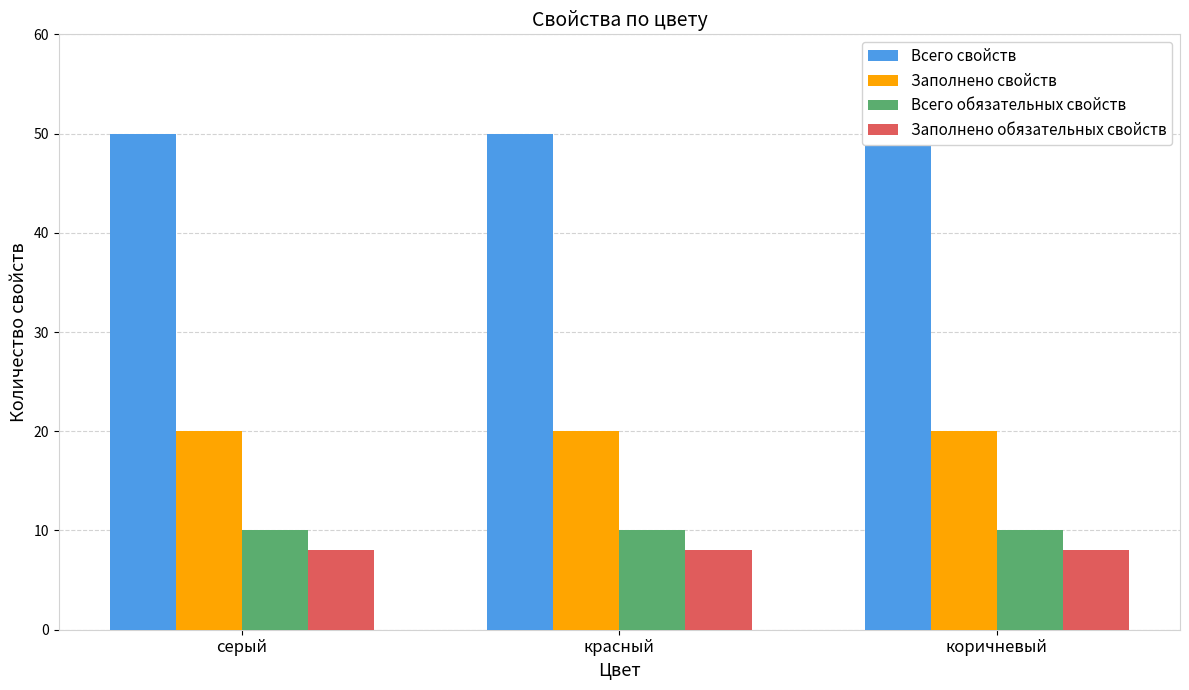

Reading left to right, transcribe all the data shown in this chart.

Всего свойств: 50	50	50
Заполнено свойств: 20	20	20
Всего обязательных свойств: 10	10	10
Заполнено обязательных свойств: 8	8	8